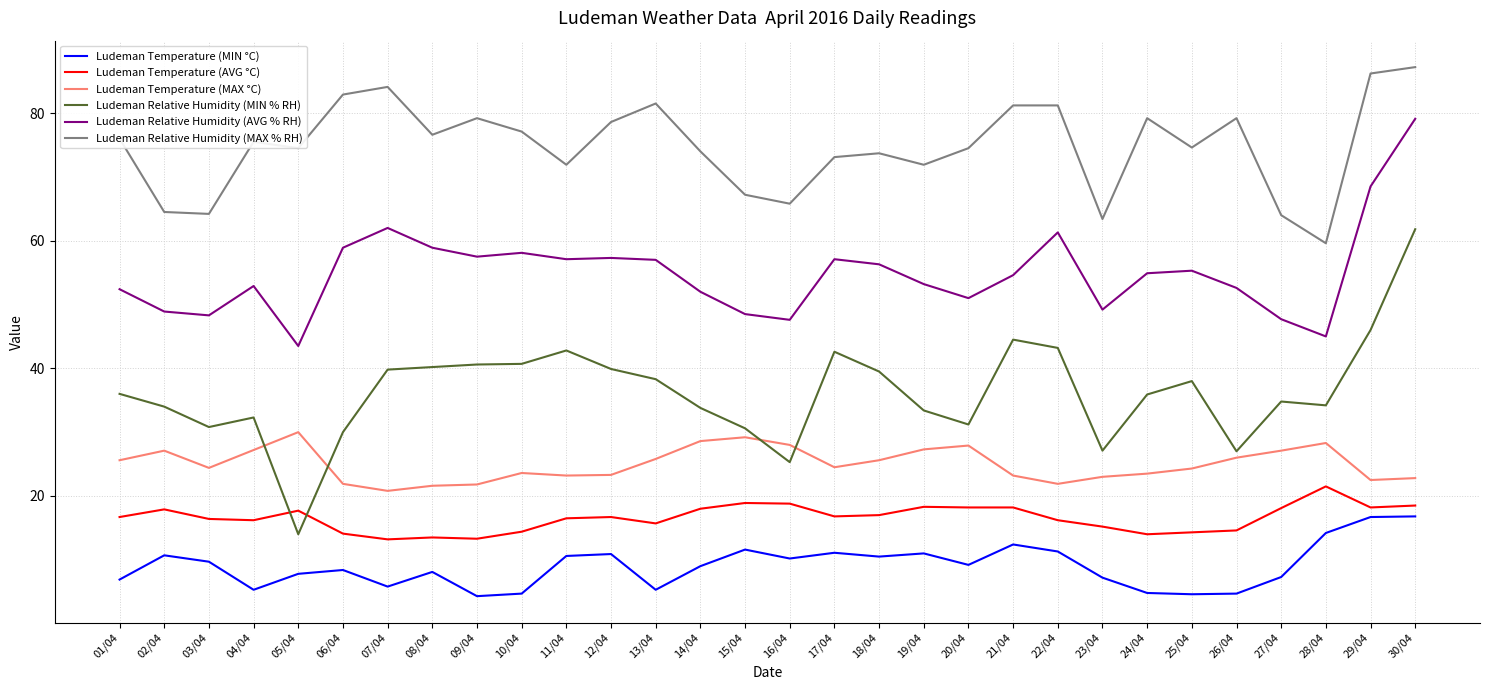

What are all the series names shown in the legend?

Ludeman Temperature (MIN °C), Ludeman Temperature (AVG °C), Ludeman Temperature (MAX °C), Ludeman Relative Humidity (MIN % RH), Ludeman Relative Humidity (AVG % RH), Ludeman Relative Humidity (MAX % RH)